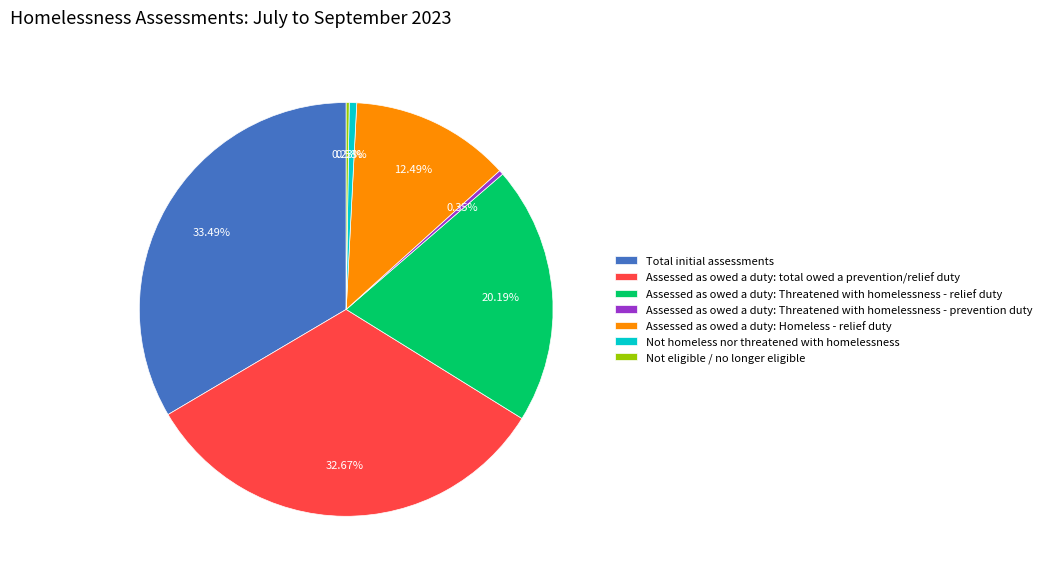

Is the sum of Assessed as owed a duty: Threatened with homelessness - prevention duty and Assessed as owed a duty: Threatened with homelessness - relief duty greater than half?

No